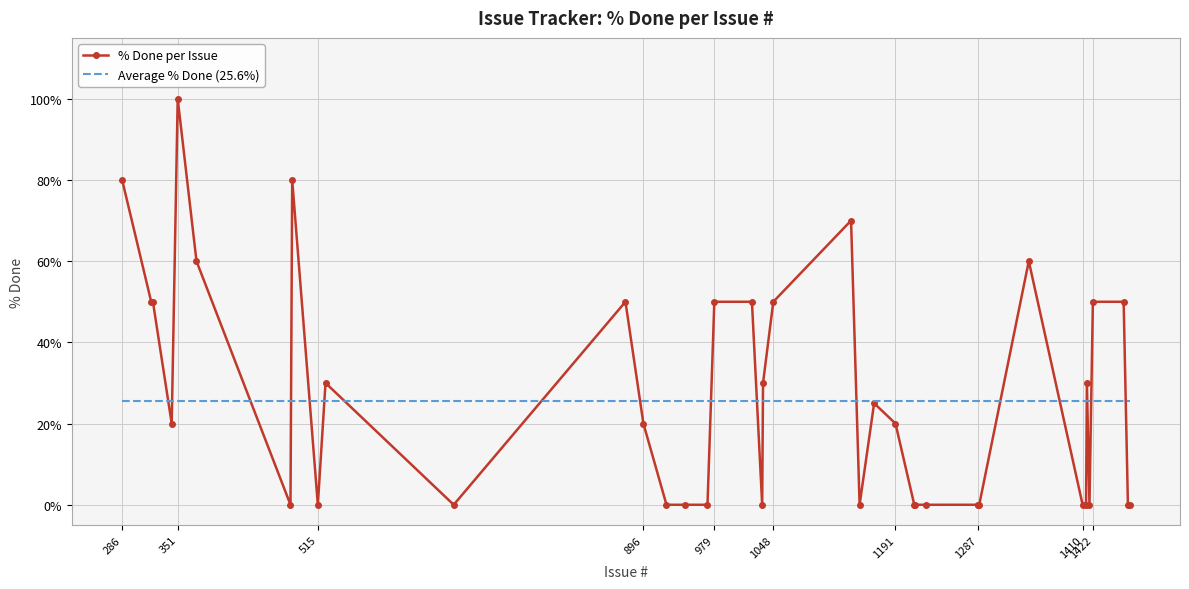

What is the greatest value displayed?

100.0